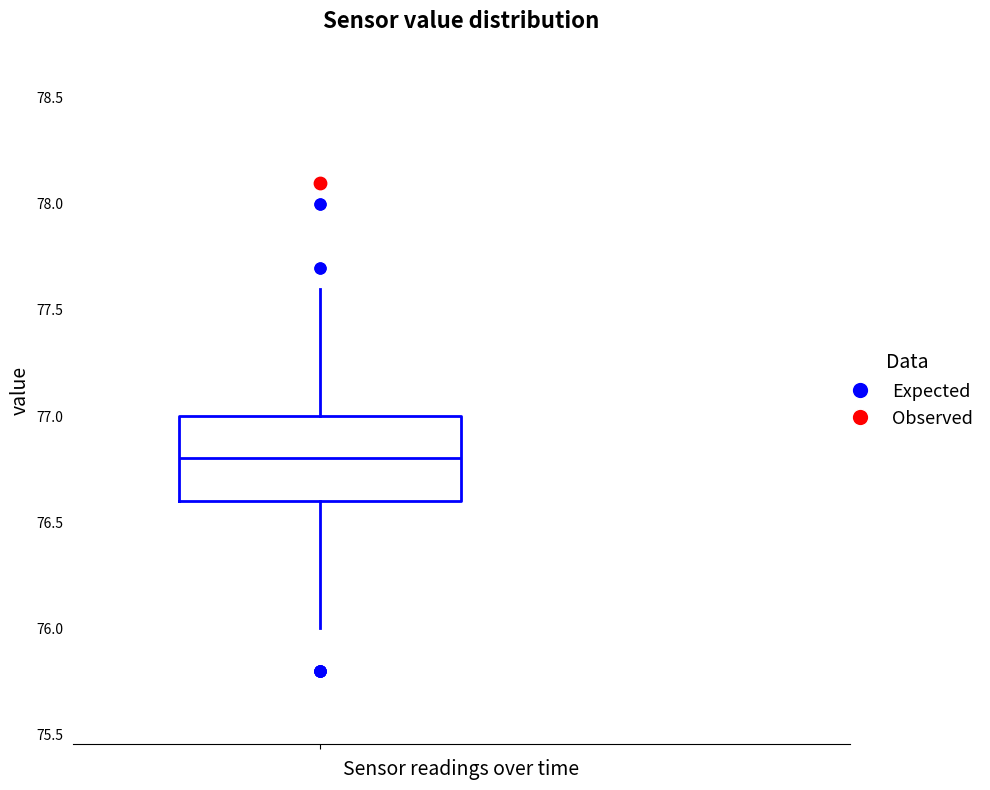

Transcribe this box plot: give where the median line is, the range the box spans, and where the two whiskers end, as read against the y-axis. The values are not printed on the chart, so give them approximately, as read against the axis.

median 76.8, box 76.6 to 77.0, whiskers 76.0 to 77.6